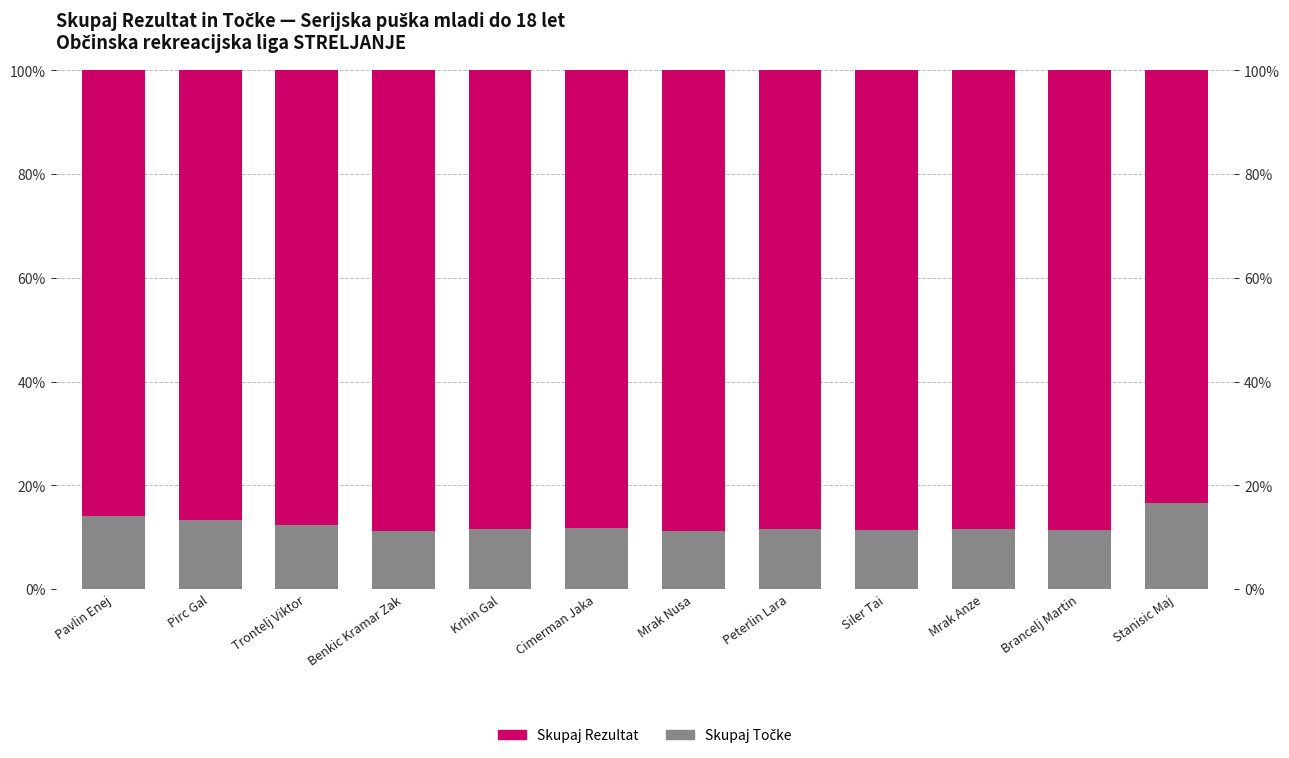

Reading left to right, list all the values displayed in this chart.

Skupaj Točke (spodaj): 14.1	13.4	12.3	11.2	11.5	11.7	11.2	11.6	11.5	11.6	11.4	16.7
Skupaj Rezultat (zgoraj): 85.9	86.6	87.7	88.8	88.5	88.3	88.8	88.4	88.5	88.4	88.6	83.3